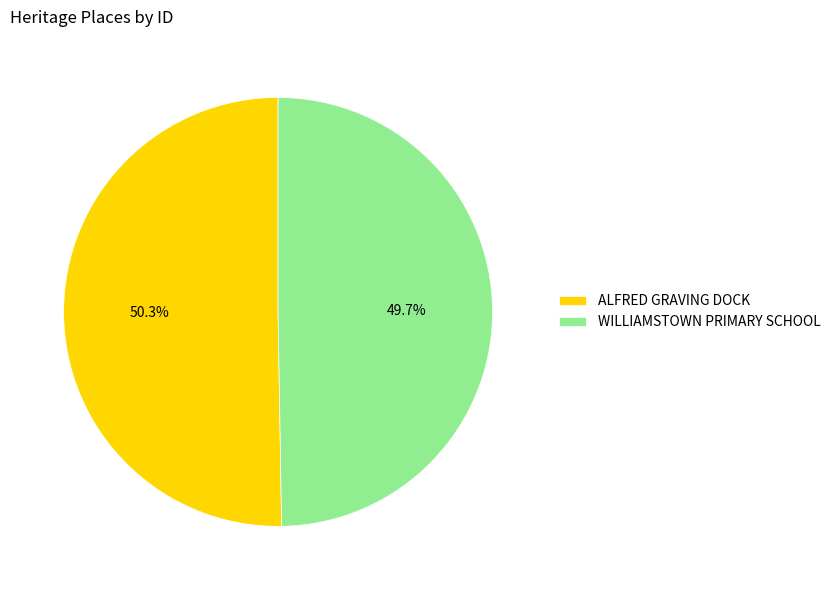

How many slices are in this pie chart?

2